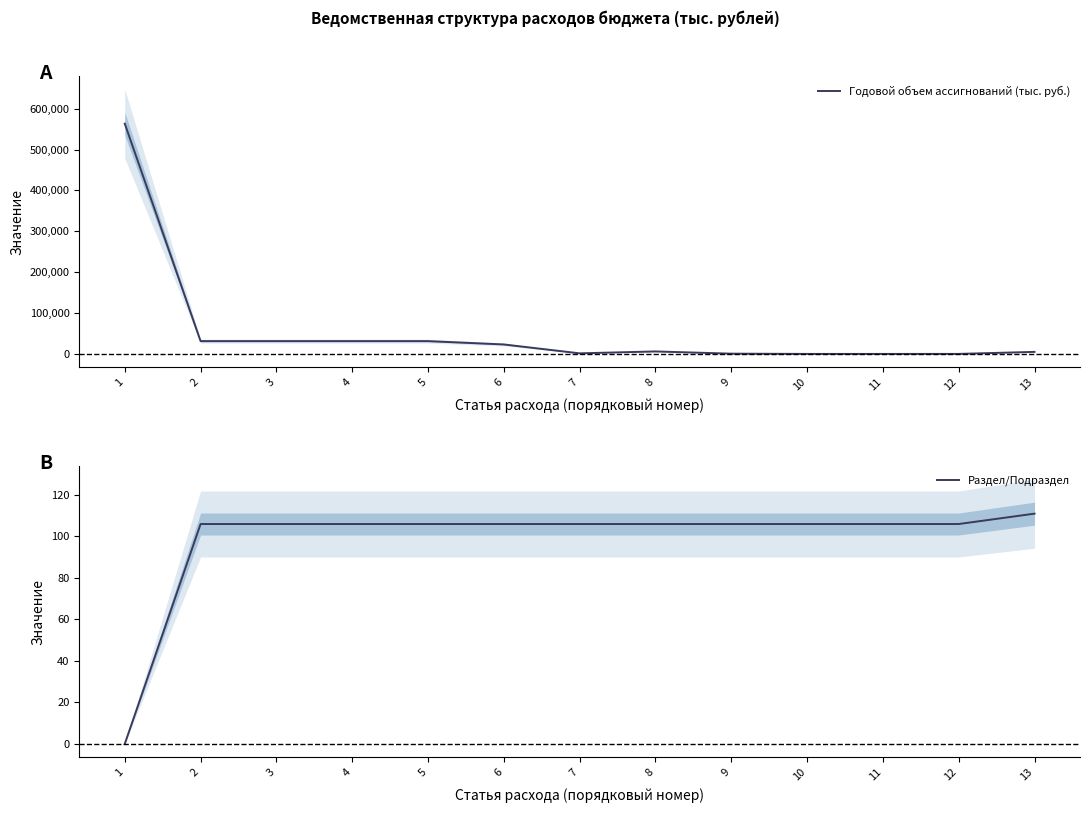

How many times do Раздел/Подраздел and Годовой объем ассигнований (тыс. руб.) cross each other?

2